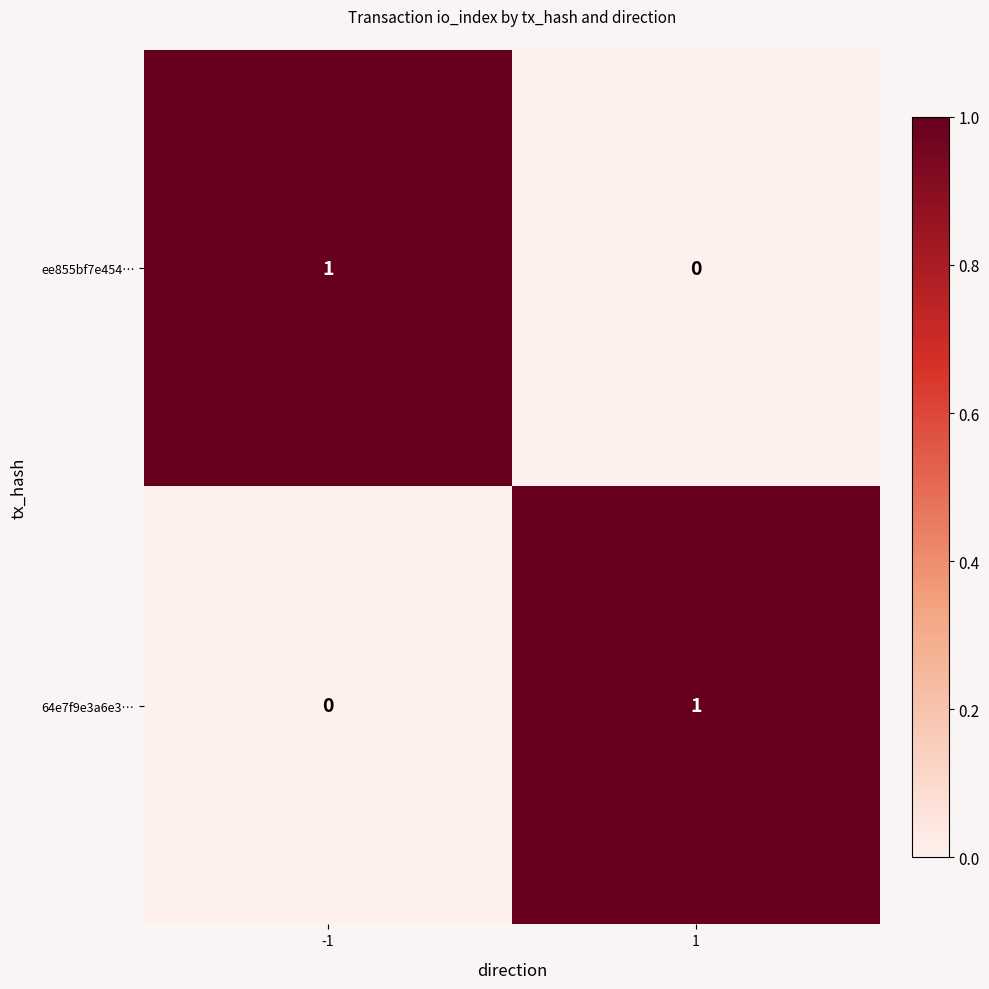

At how many categories does at least one series exceed 0?

2